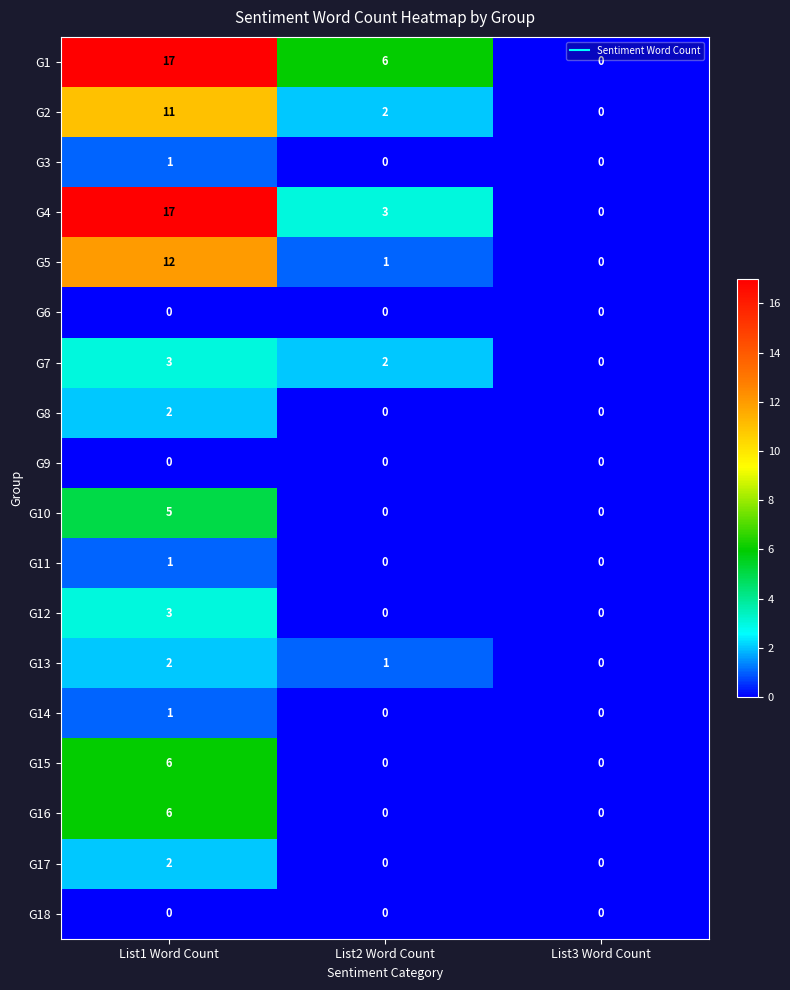

Is it true that G13 equals 1 at List2 Word Count?

True